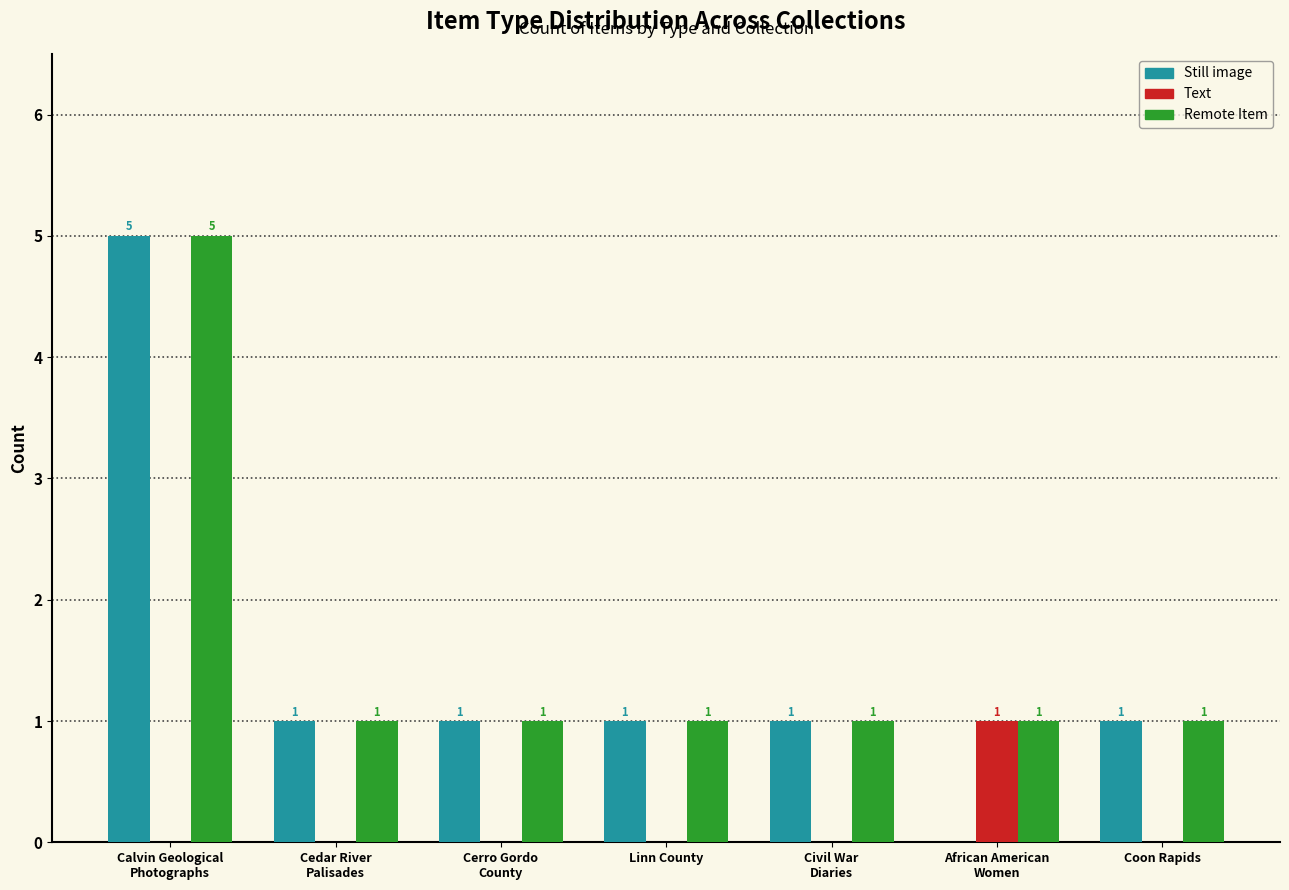

Which series has the largest total across all categories?

Remote Item